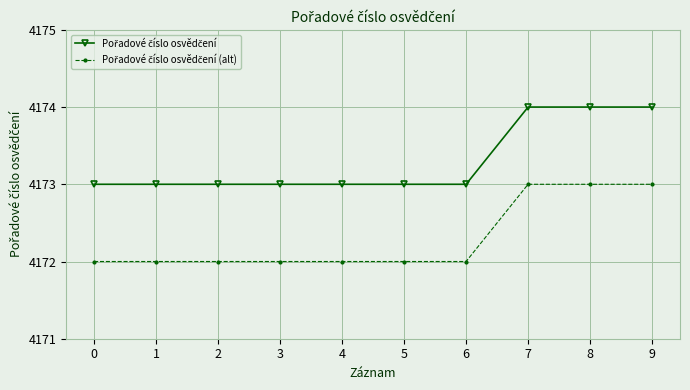

What is the total value across all series at 9?

8347